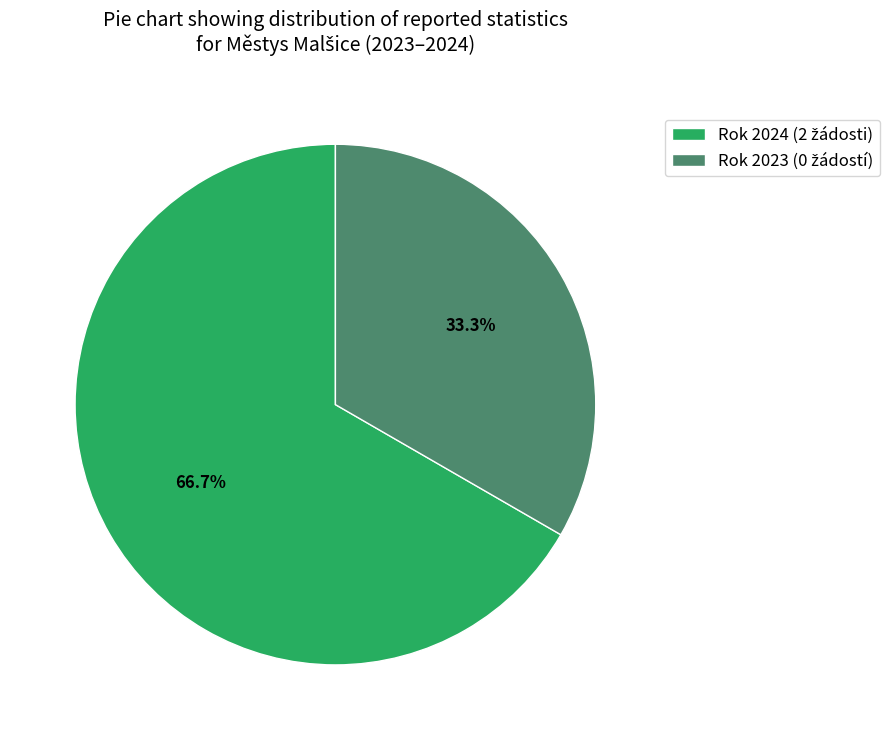

Is there a majority slice in this chart?

Yes